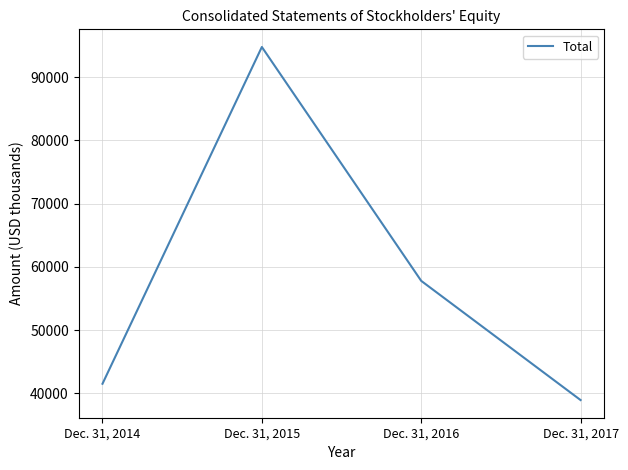

List the labels in order of value, largest first.

Dec. 31, 2015, Dec. 31, 2016, Dec. 31, 2014, Dec. 31, 2017